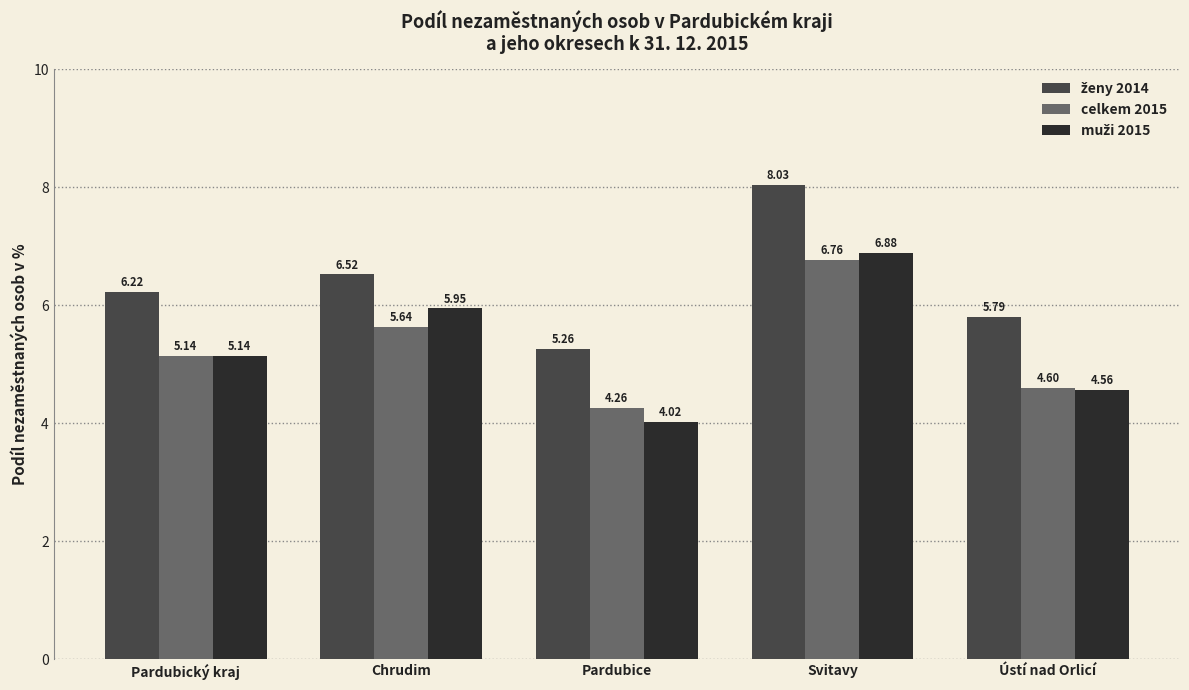

What is the sum of the celkem 2015 values at Pardubický kraj and Ústí nad Orlicí?

9.7